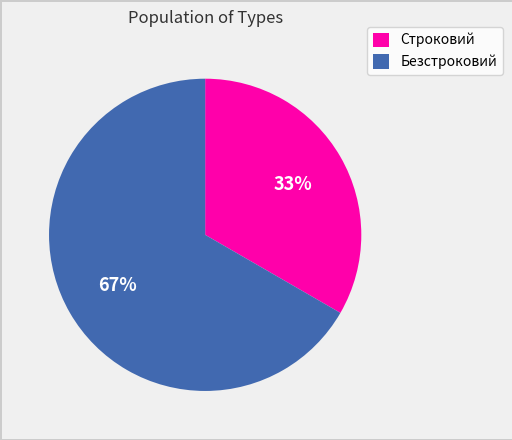

Approximately how many times larger is the value at Безстроковий compared to Строковий?

2.0